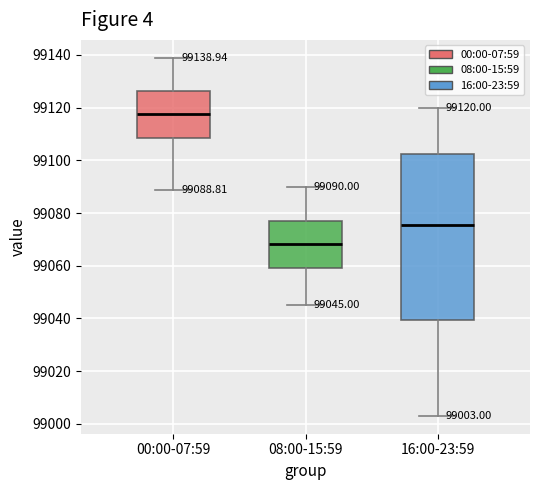

Which box is the tallest, from its lower edge to its upper edge?

16:00-23:59